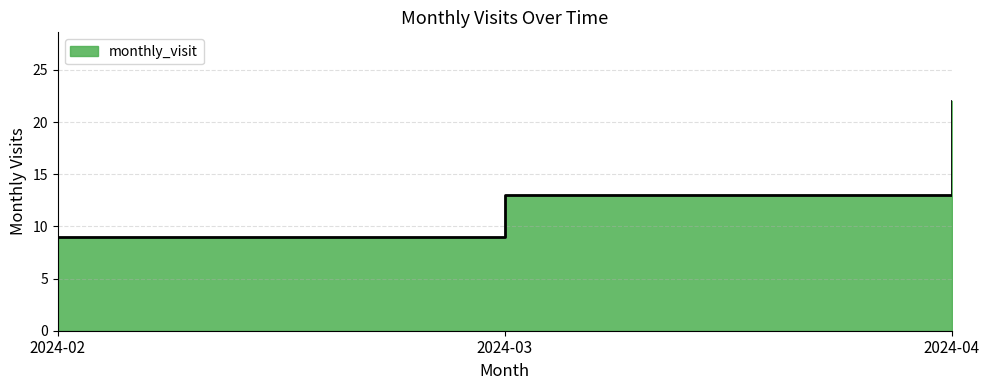

Is it true that the value at 2024-02 is 3?

False